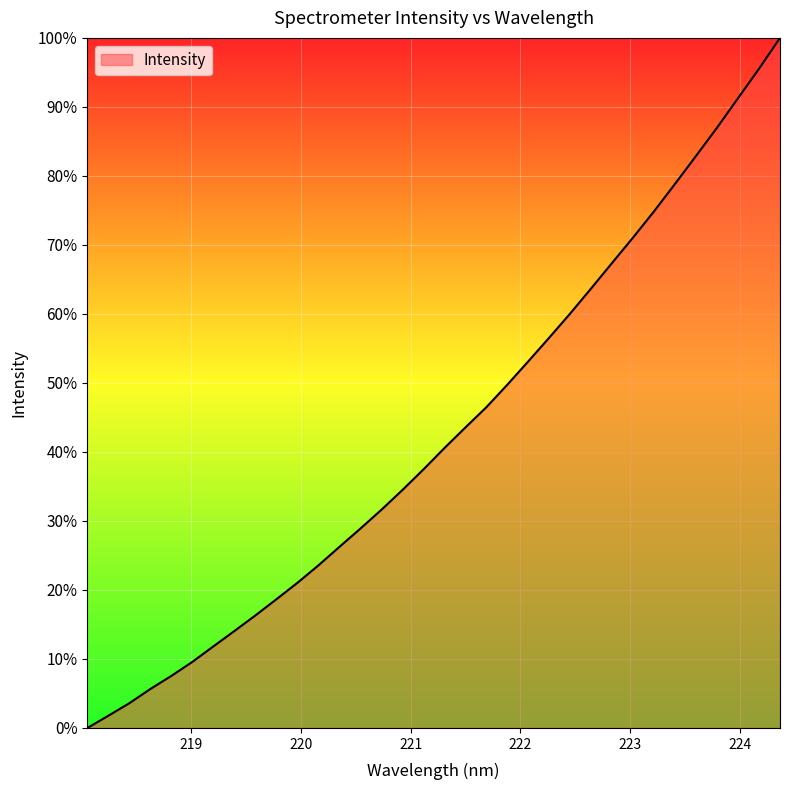

Reading right to left, extract all data points from this chart.

100.0	95.5	91.3	87.0	82.9	78.9	74.9	71.1	67.4	63.7	60.1	56.6	53.1	49.8	46.5	43.6	40.6	37.5	34.5	31.6	28.9	26.3	23.6	21.0	18.7	16.3	14.1	11.8	9.6	7.6	5.7	3.6	1.8	0.0